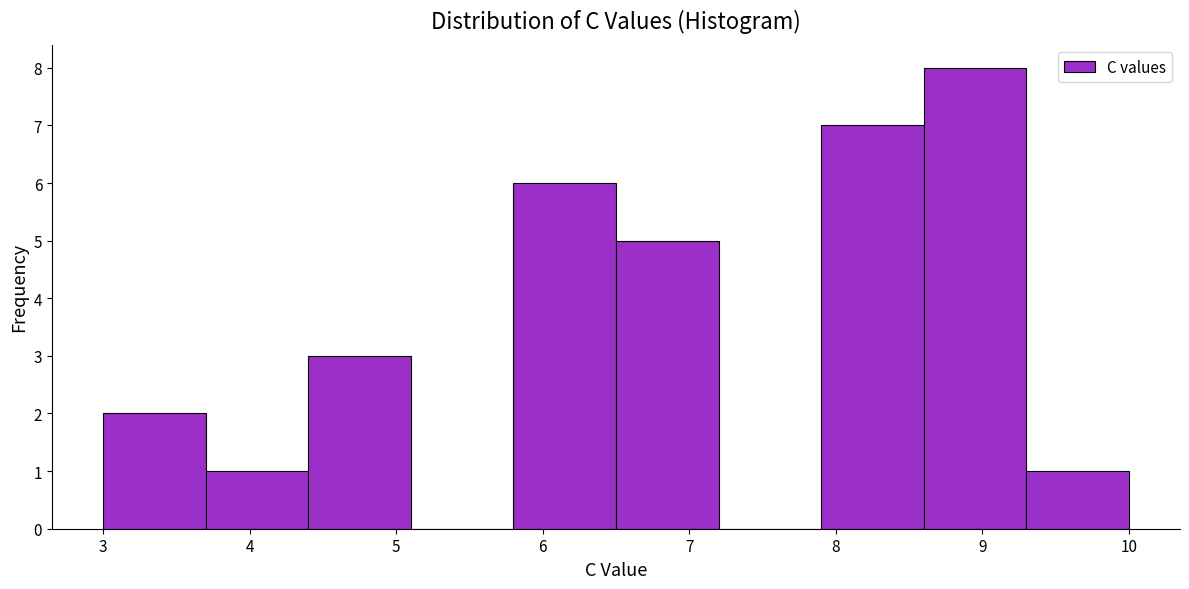

Reading left to right, list every bar in this chart as the range it spans on the x-axis followed by its height. The values are not printed on the chart, so give them approximately, as read against the axis.

3.0 to 3.7: 2
3.7 to 4.4: 1
4.4 to 5.1: 3
5.1 to 5.8: 0
5.8 to 6.5: 6
6.5 to 7.2: 5
7.2 to 7.9: 0
7.9 to 8.6: 7
8.6 to 9.3: 8
9.3 to 10.0: 1